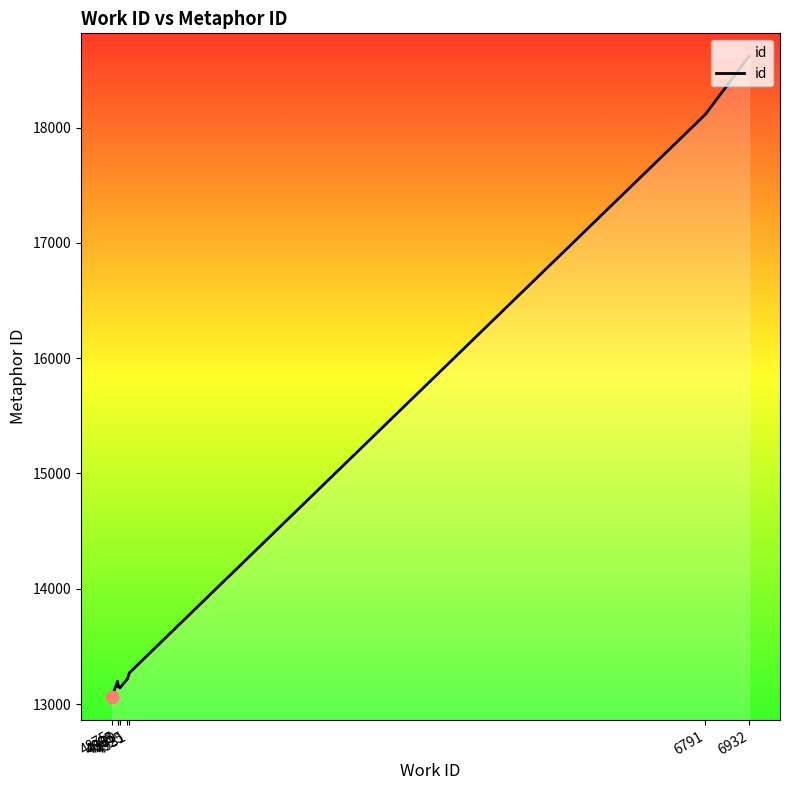

Between 4895 and 4893, which is larger?

4893